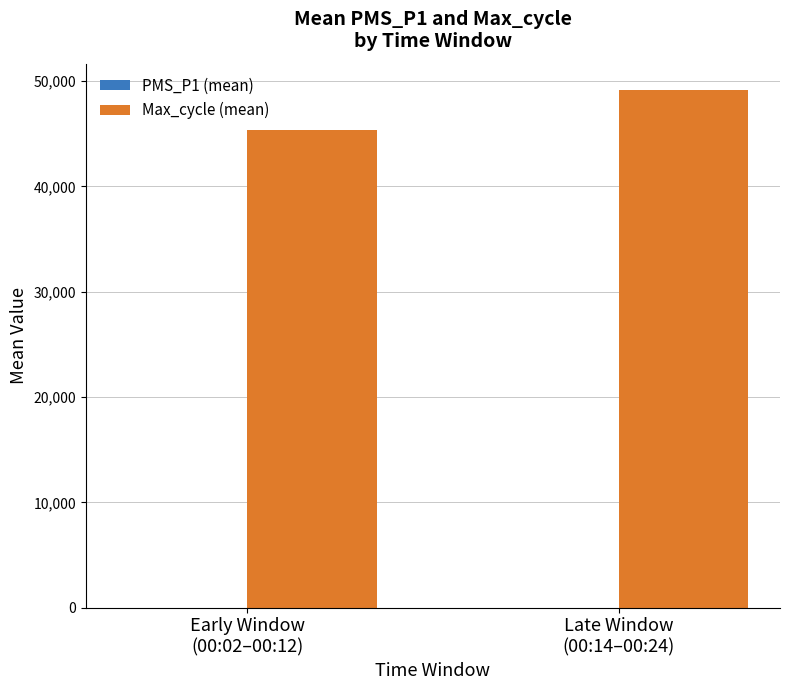

The value of Max_cycle (mean) at Late Window
(00:14–00:24) is 49199.4. True or false?

True